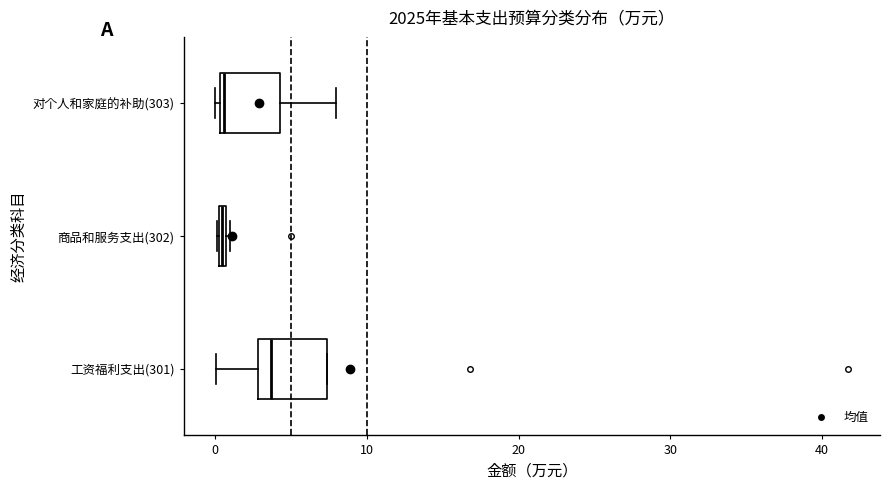

Which box's median line is the furthest to the right?

工资福利支出(301)